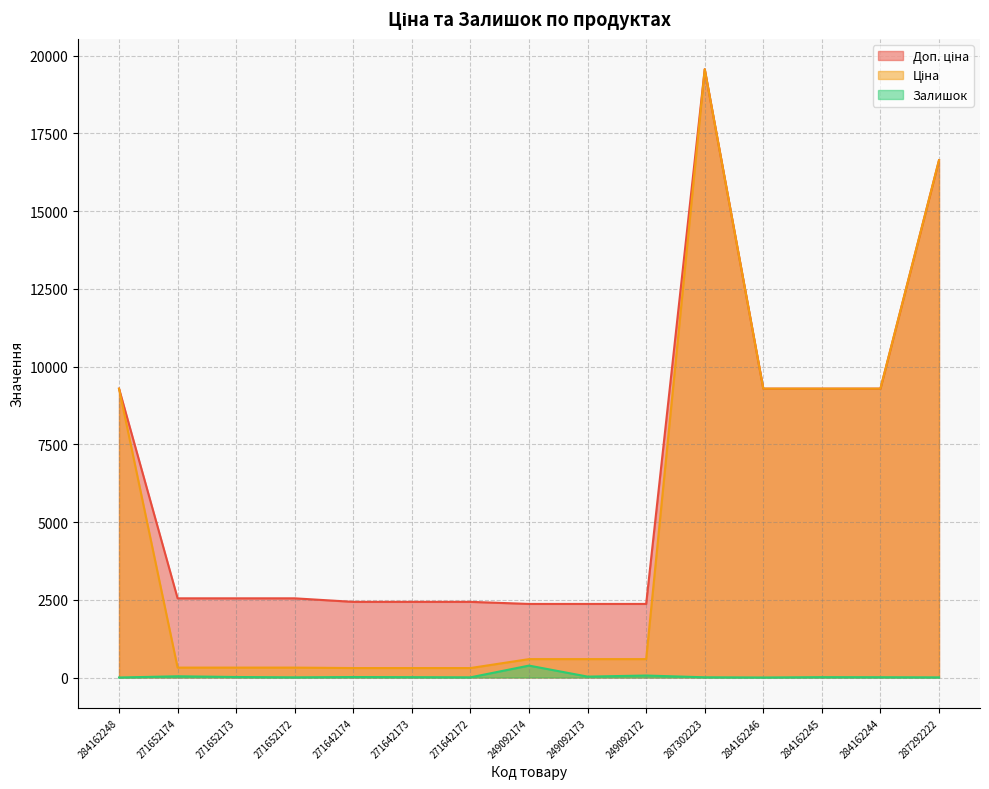

True or false: Доп. ціна and Ціна cross at least once.

False